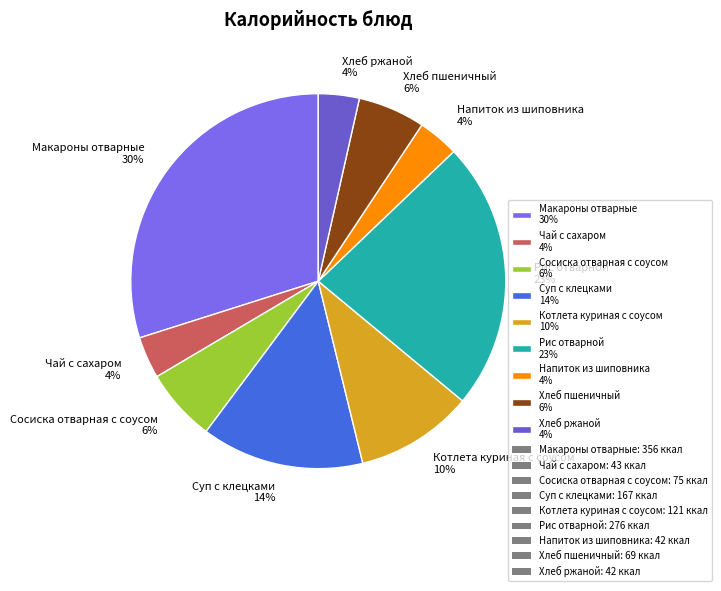

The Макароны отварные slice represents 30% of the pie. True or false?

True